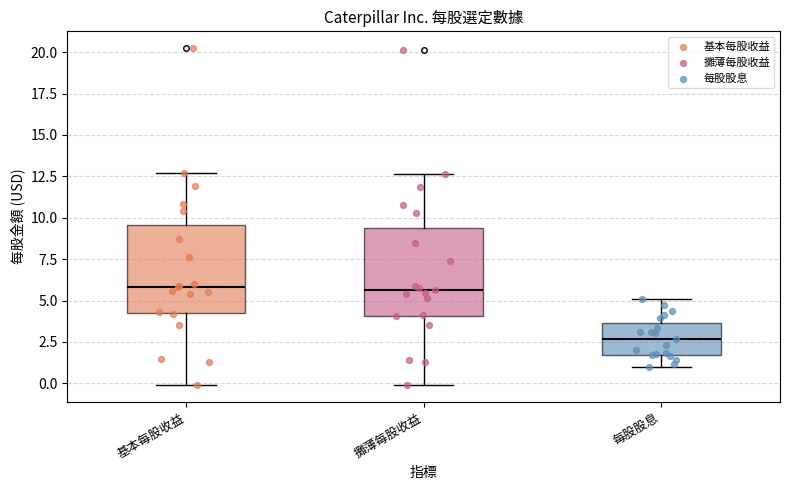

Reading left to right, transcribe this box plot: for each box, give where its median line is, the range the box spans, and where its two whiskers end, as read against the y-axis. The values are not printed on the chart, so give them approximately, as read against the axis.

基本每股收益: median 6.0, box 4.0 to 9.5, whiskers 0.0 to 12.5
攤薄每股收益: median 5.5, box 4.0 to 9.5, whiskers 0.0 to 12.5
每股股息: median 2.5, box 1.5 to 3.5, whiskers 1.0 to 5.0